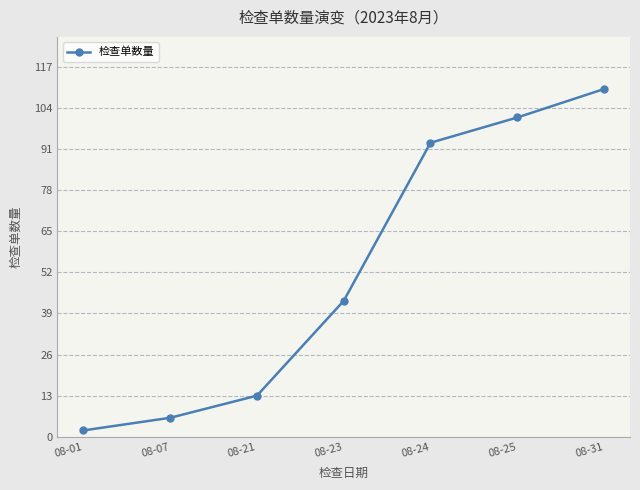

Reading right to left, extract all data points from this chart.

08-31=110	08-25=101	08-24=93	08-23=43	08-21=13	08-07=6	08-01=2